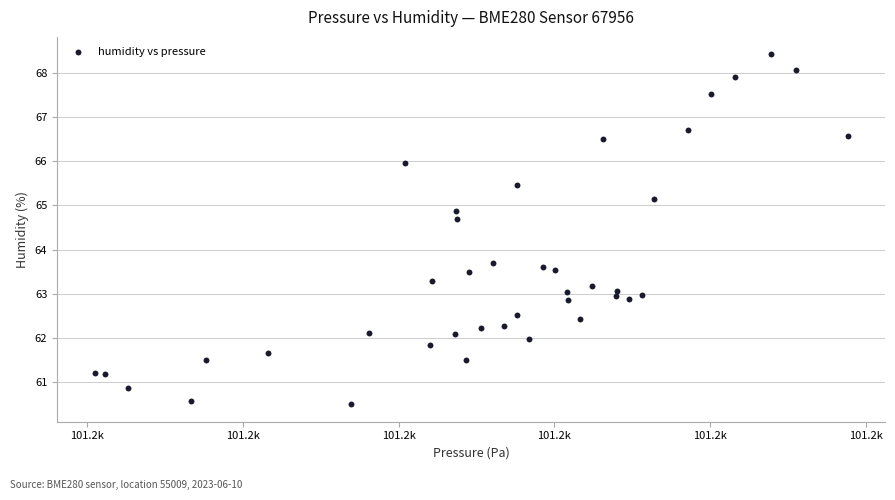

What is the range of X values (max minus min)?

24.2